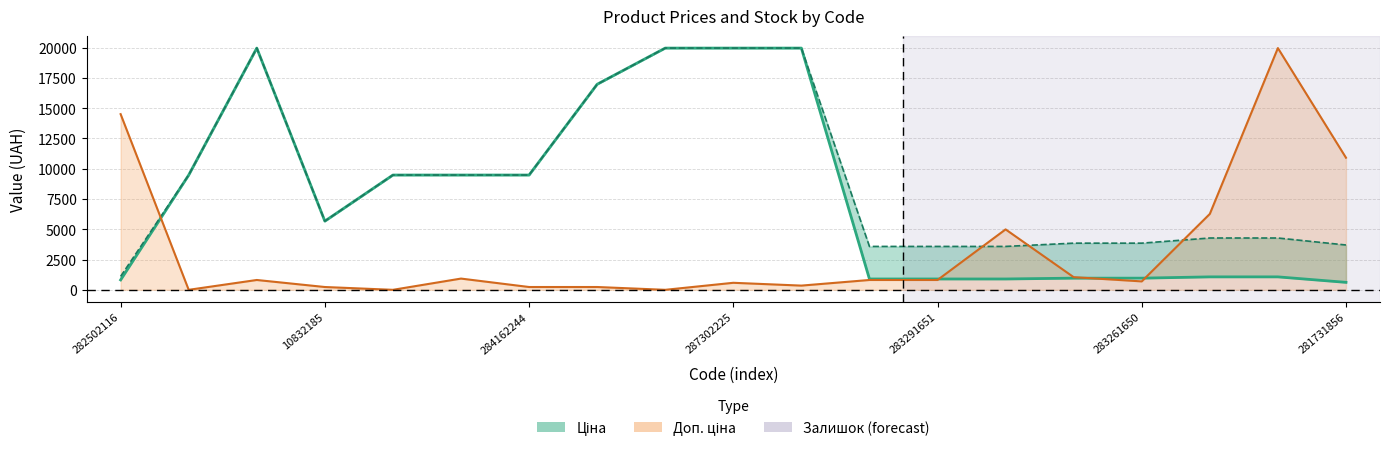

After their last crossing, which series has the higher values: Залишок line or Ціна?

Залишок line